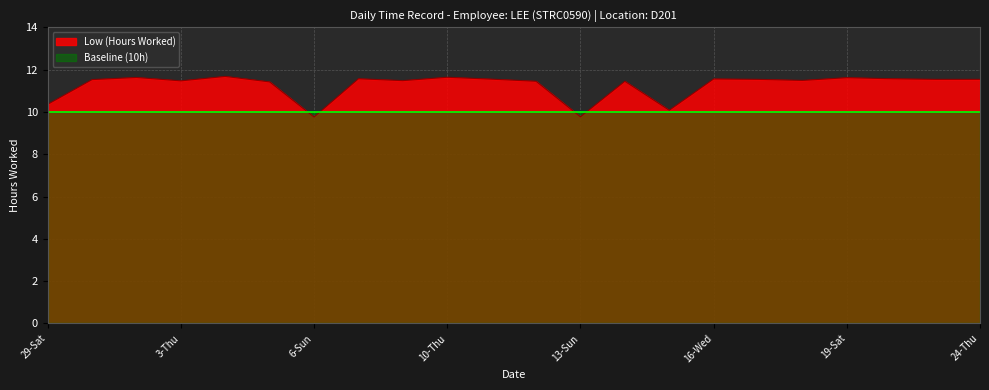

Reading right to left, list all the values displayed in this chart.

11.5	11.5	11.6	11.6	11.5	11.5	11.6	10.1	11.4	9.8	11.4	11.6	11.6	11.5	11.6	9.8	11.4	11.7	11.5	11.6	11.5	10.4